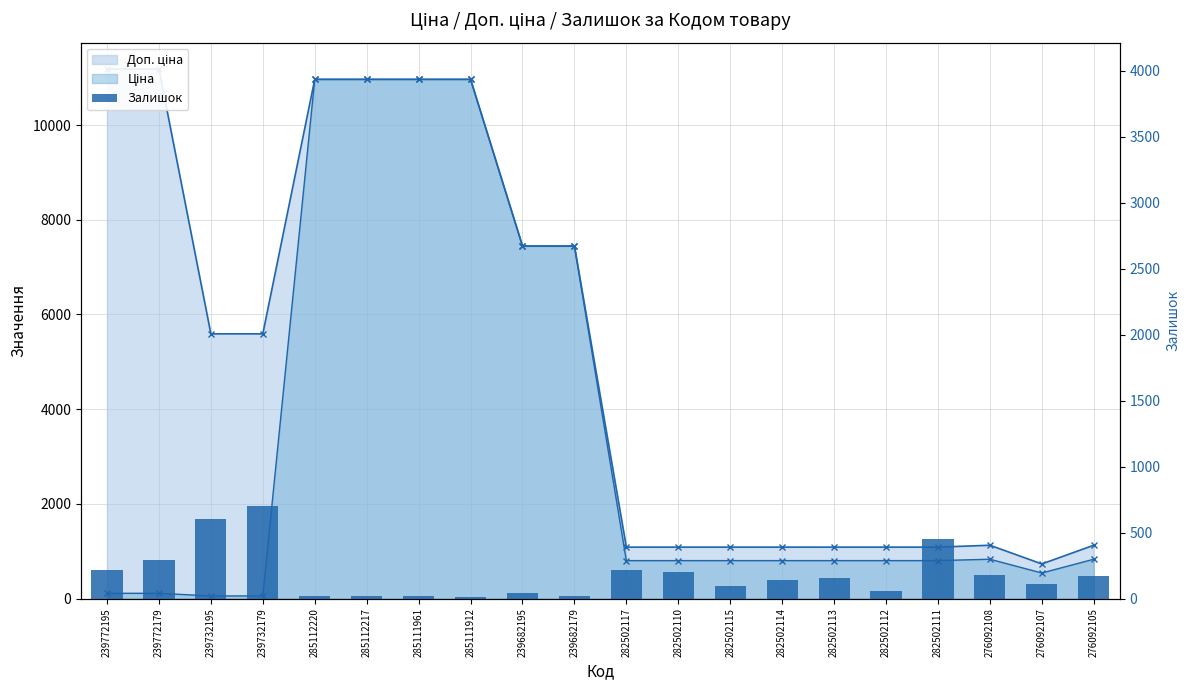

What is the change in value from 239732195 to 285111961?

-583